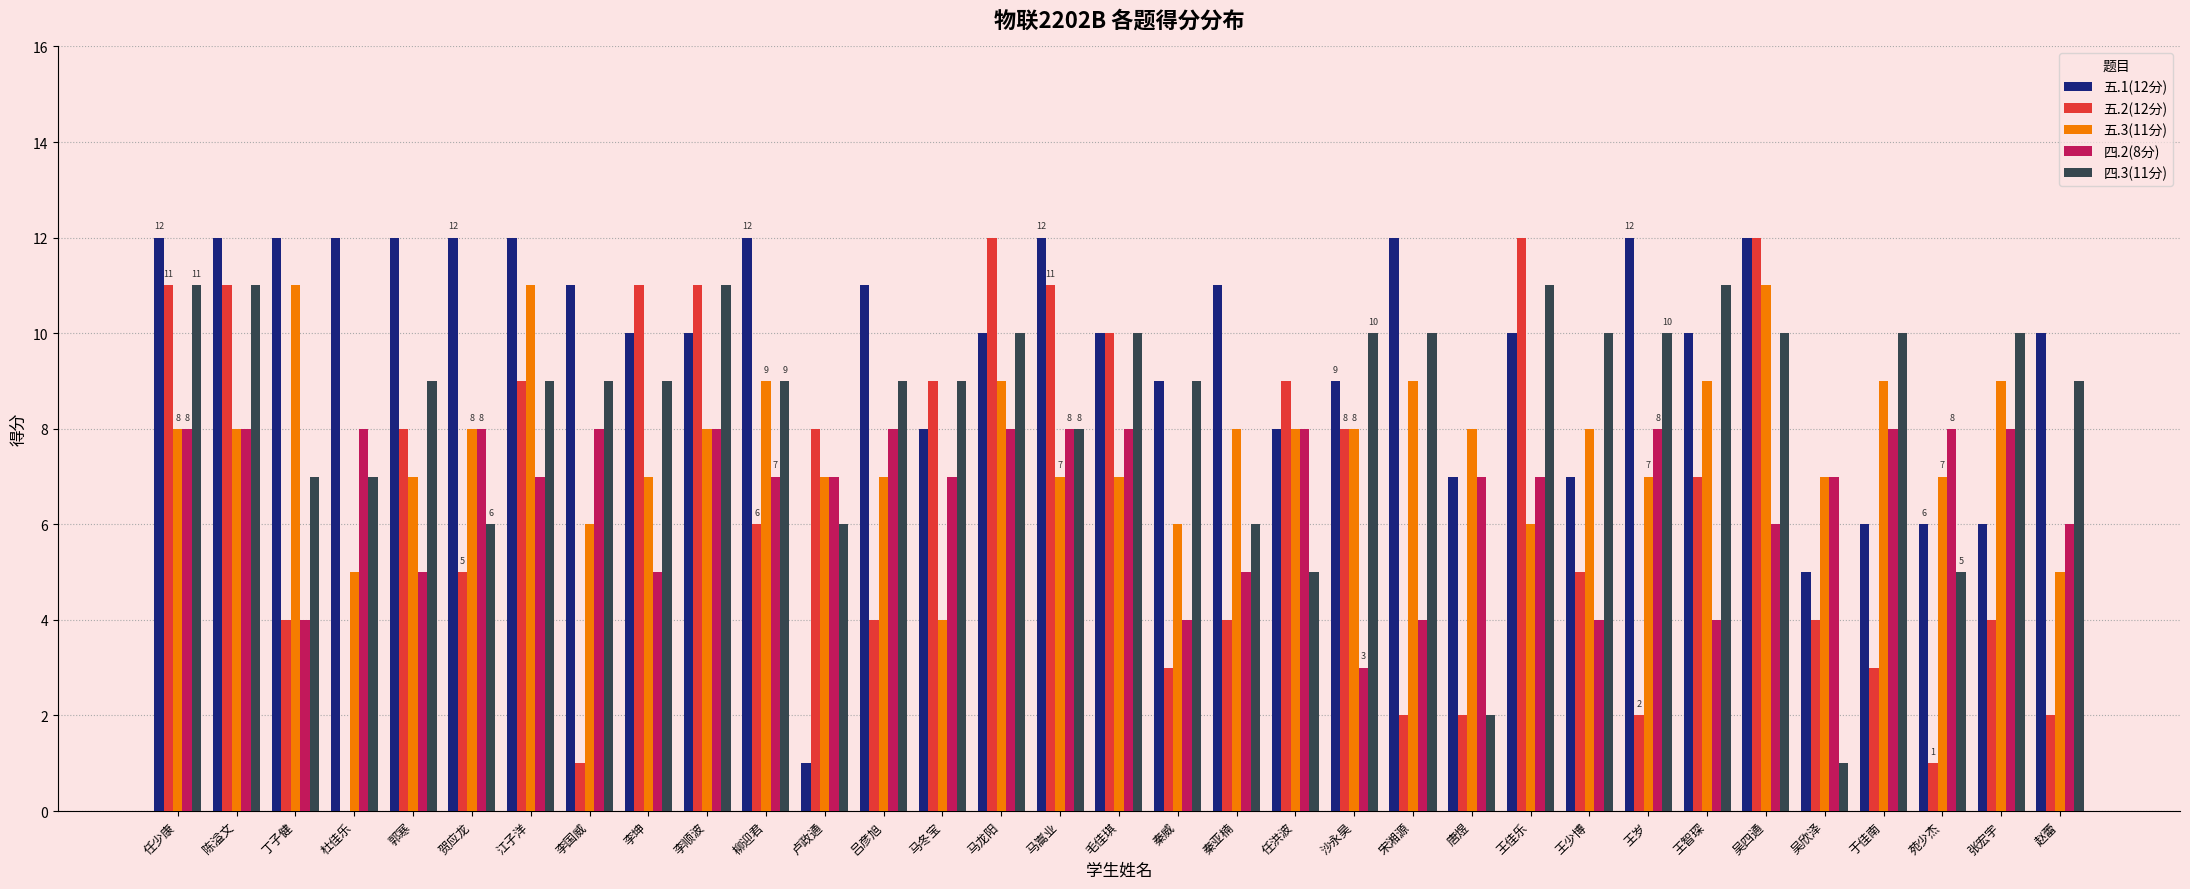

The 五.1(12分) series shows 8 at 马冬宝. True or false?

True